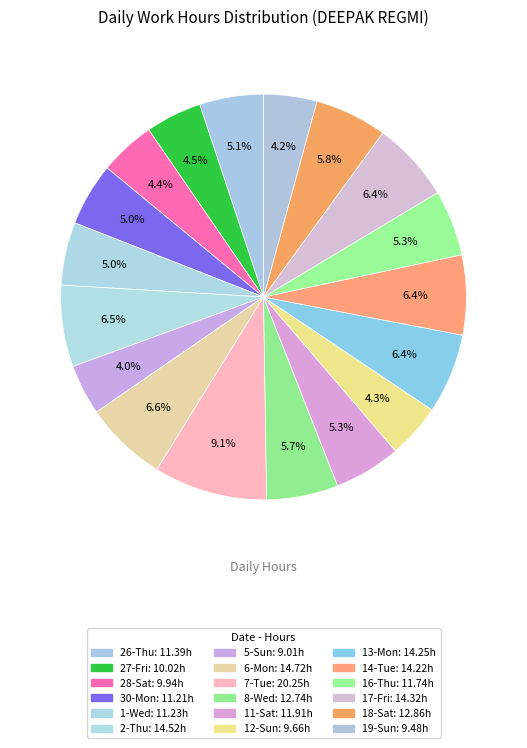

Rank the categories by value from lowest to highest.

5-Sun, 19-Sun, 12-Sun, 28-Sat, 27-Fri, 30-Mon, 1-Wed, 26-Thu, 16-Thu, 11-Sat, 8-Wed, 18-Sat, 14-Tue, 13-Mon, 17-Fri, 2-Thu, 6-Mon, 7-Tue